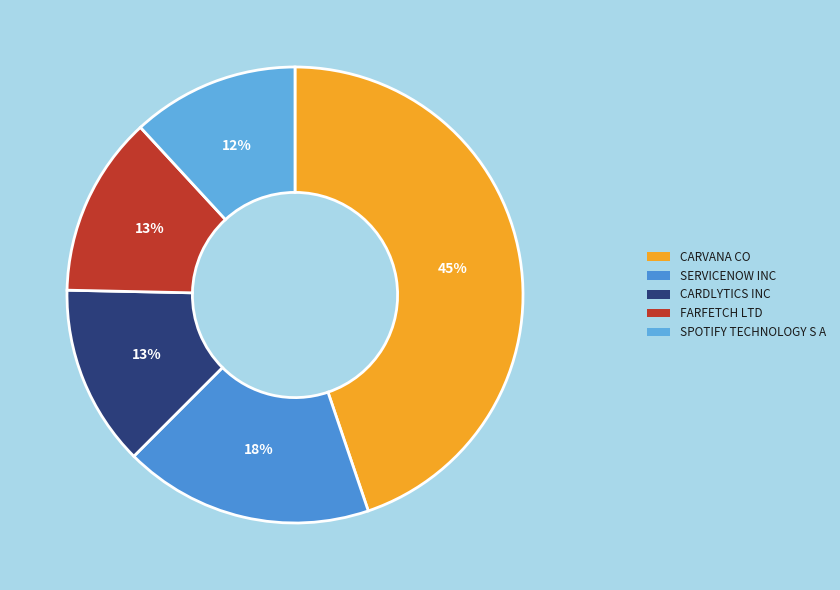

Rank the categories by value from highest to lowest.

CARVANA CO, SERVICENOW INC, CARDLYTICS INC, FARFETCH LTD, SPOTIFY TECHNOLOGY S A